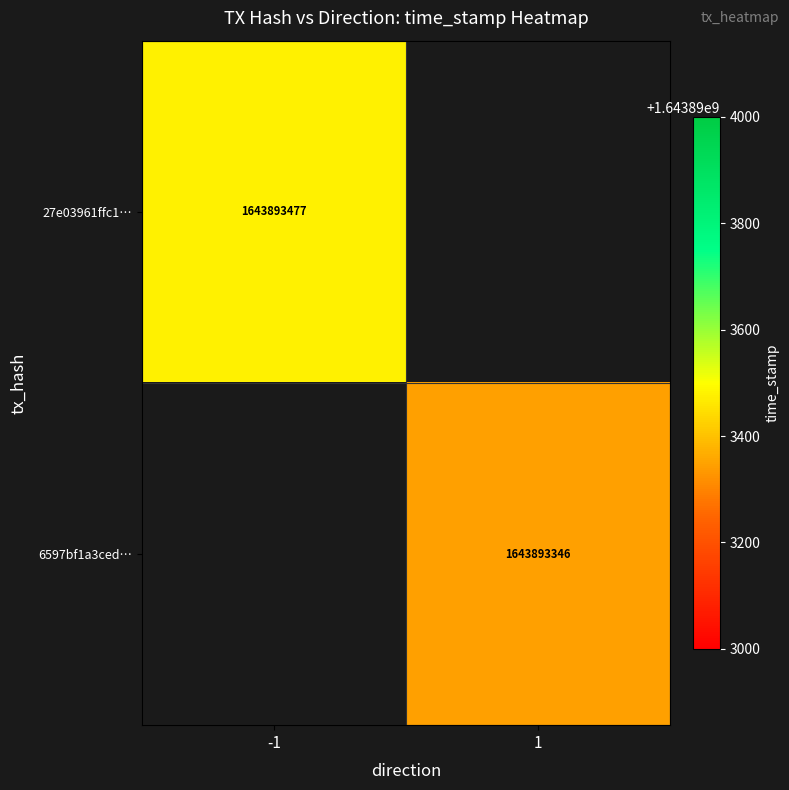

What is the sum of all 6597bf1a3cedb48c728222a90541f9accb0b1ef values?

1643893346